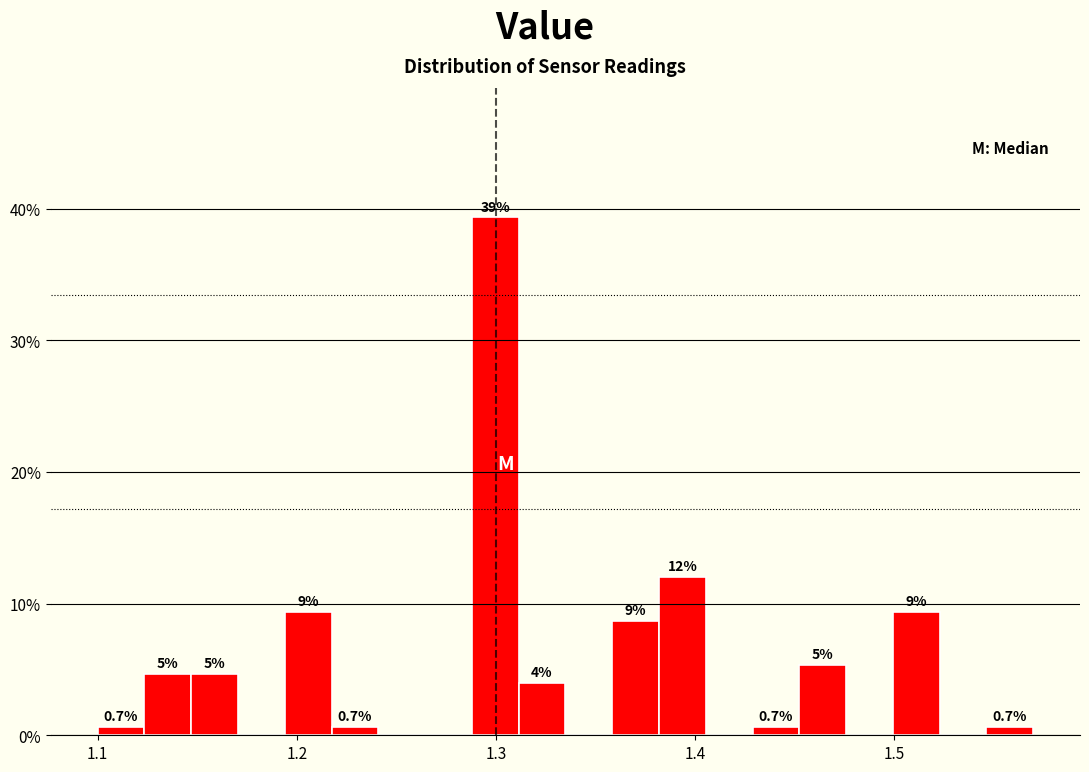

Around what value on the x-axis is the tallest bar? Give the approximate position of its centre, as read against the axis.

1.30